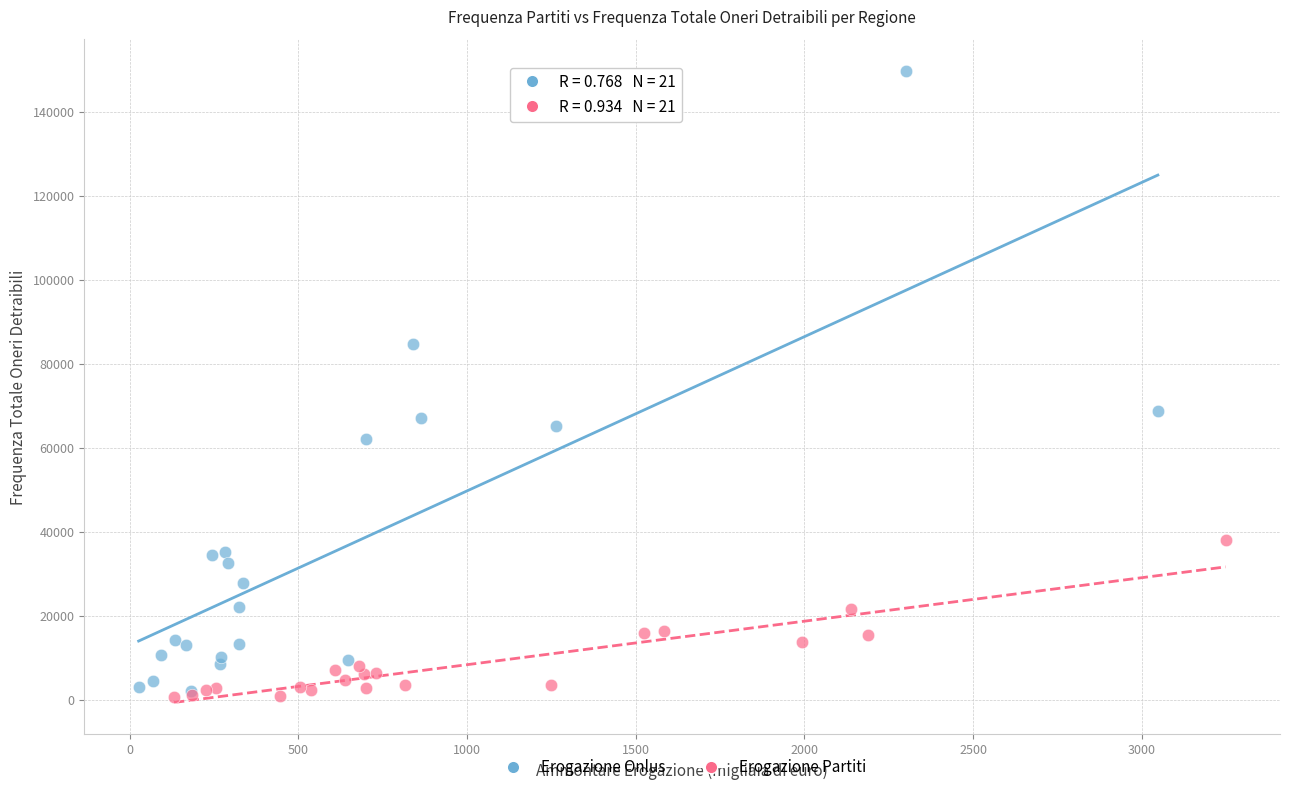

What are all the series names shown in the legend?

Erogazione Onlus, Erogazione Partiti